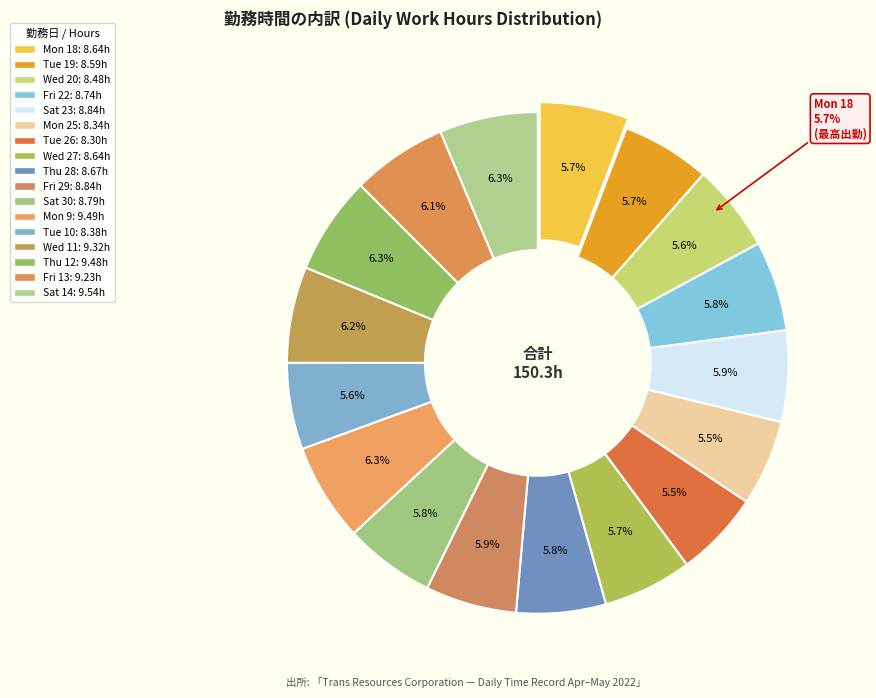

Which category has the biggest portion of the pie?

Sat 14